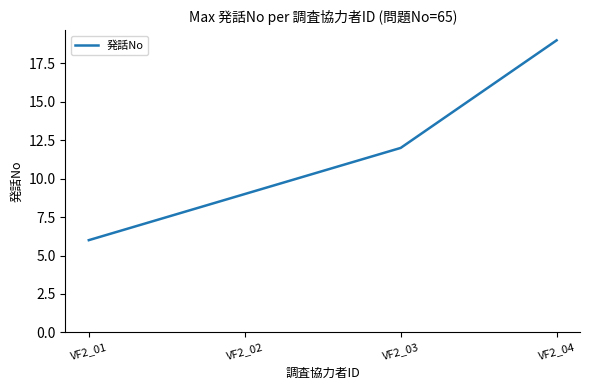

What is the change in value from VF2_01 to VF2_03?

+6